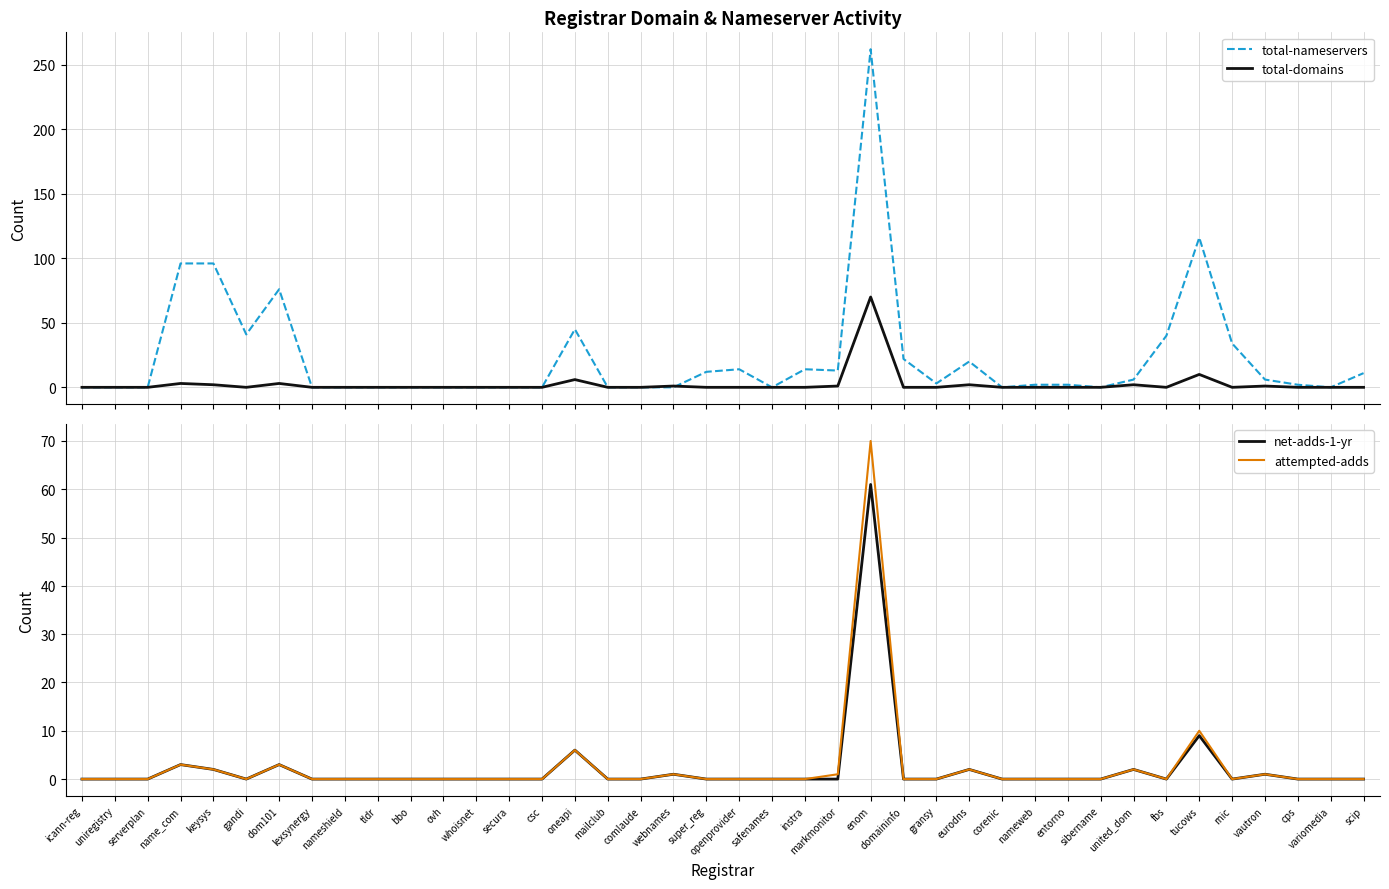

Rank the series by their maximum value, from lowest to highest.

net-adds-1-yr, total-domains, attempted-adds, total-nameservers